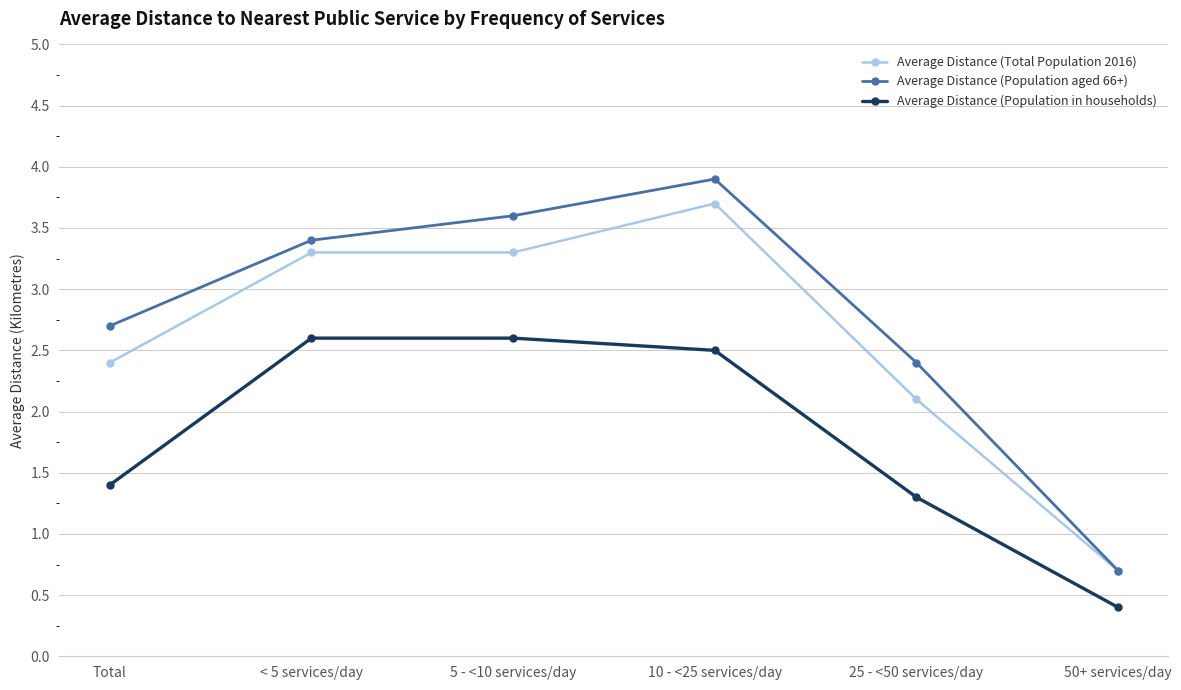

At which label does Average Distance (Population in households) first exceed 2?

< 5 services/day